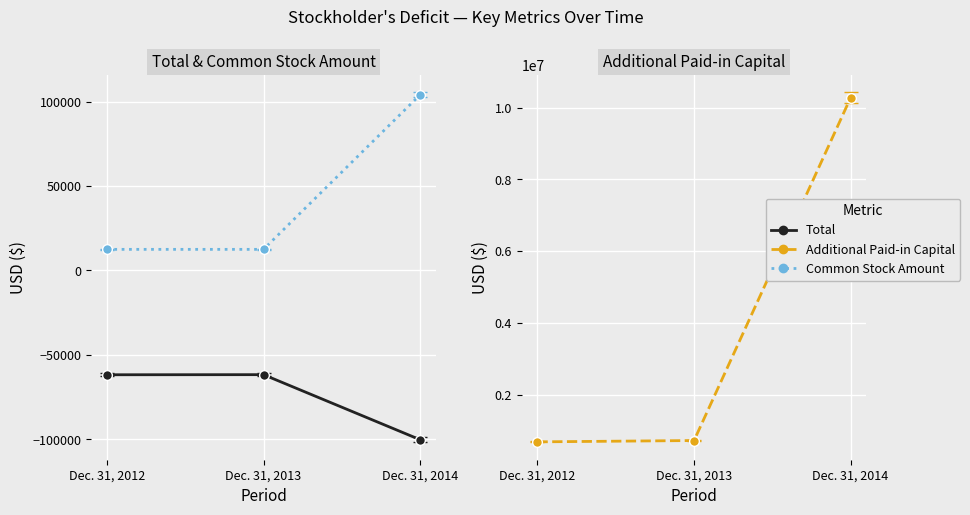

Between Dec. 31, 2014 and Dec. 31, 2012, which is larger?

Dec. 31, 2012